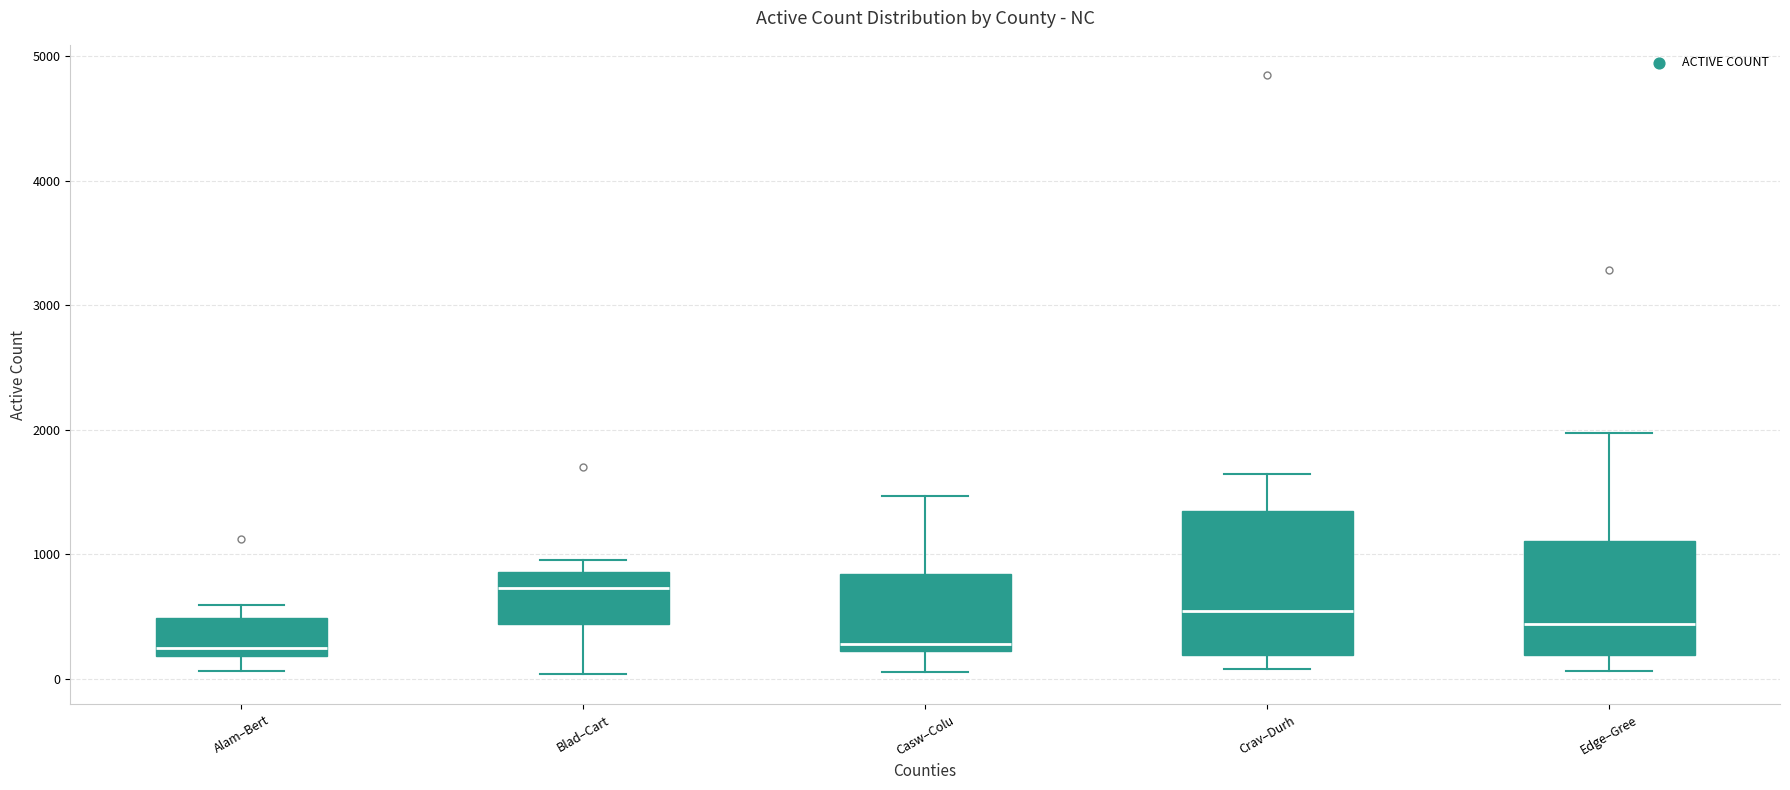

Where is the lower edge of the box for Crav–Durh on the y-axis? The values are not printed on the chart, so give them approximately, as read against the axis.

200